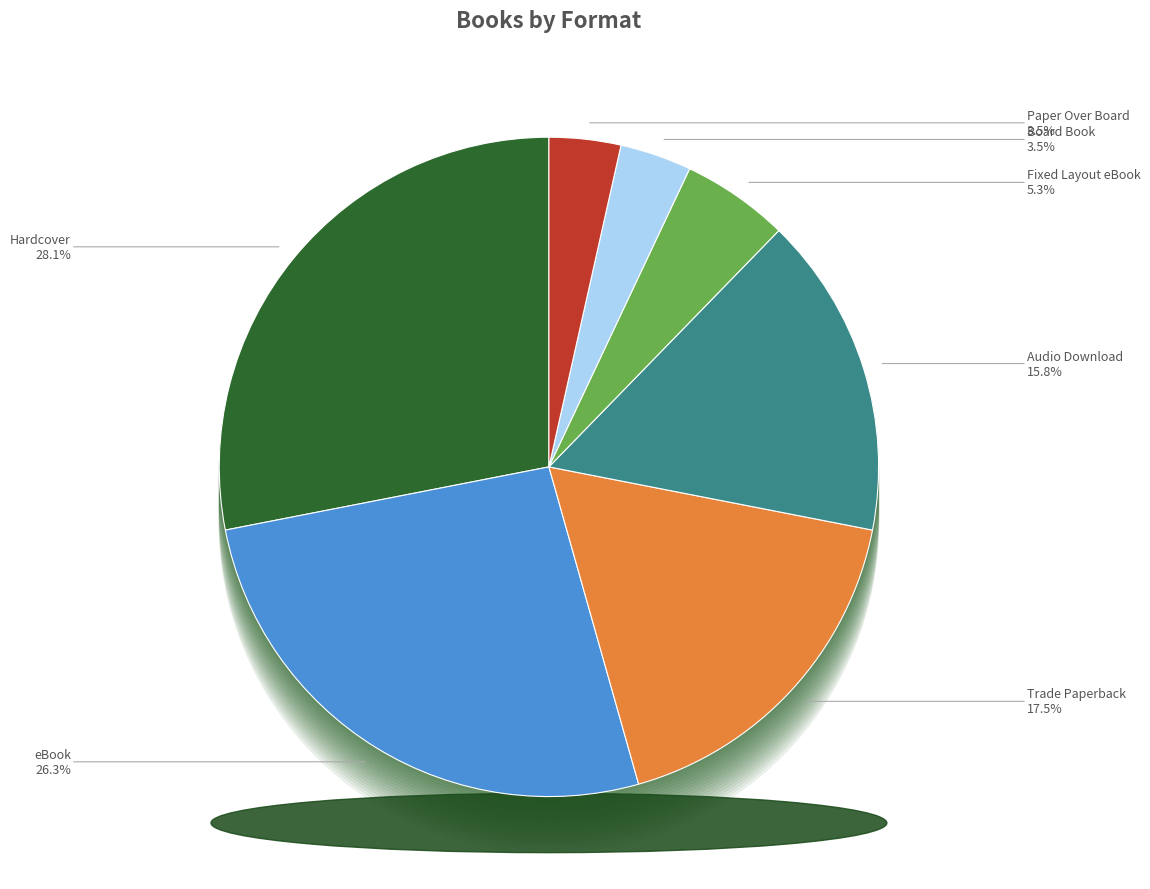

How many slices are in this pie chart?

7